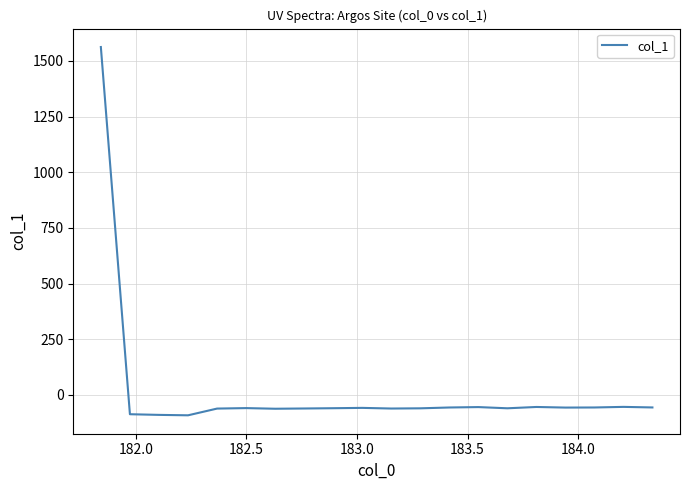

What is the smallest value displayed?

-91.6